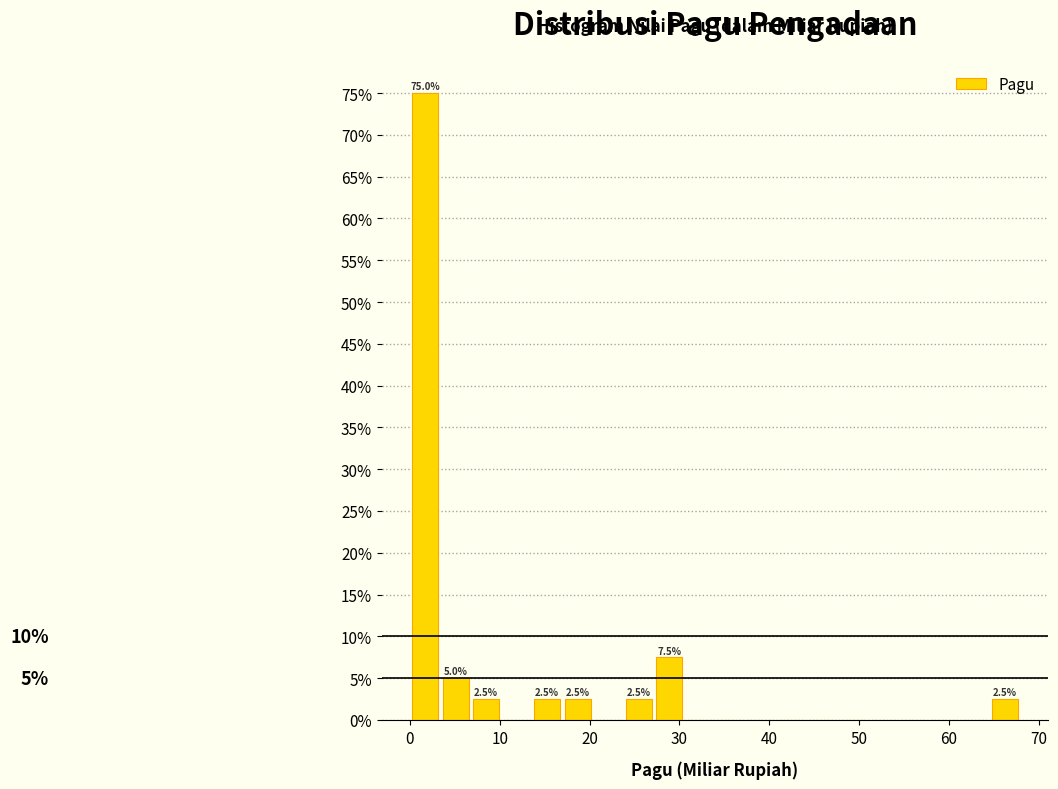

Around what value on the x-axis is the tallest bar? Give the approximate position of its centre, as read against the axis.

2